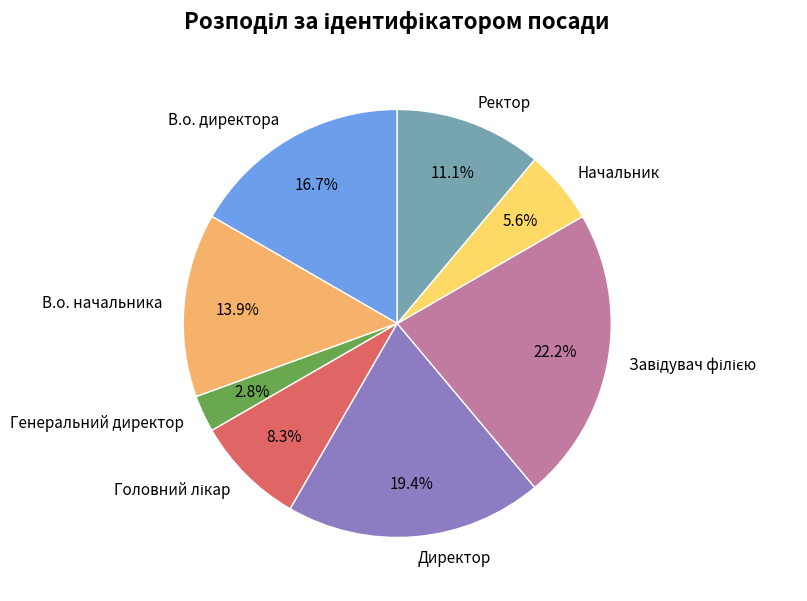

Between Ректор and Начальник, which is larger?

Ректор